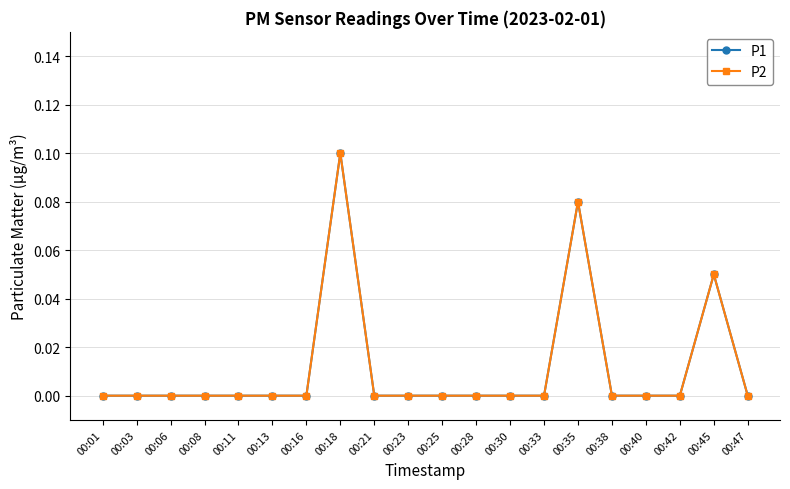

Reading right to left, list all the values displayed in this chart.

P1: 0.0	0.1	0.0	0.0	0.0	0.1	0.0	0.0	0.0	0.0	0.0	0.0	0.1	0.0	0.0	0.0	0.0	0.0	0.0	0.0
P2: 0.0	0.1	0.0	0.0	0.0	0.1	0.0	0.0	0.0	0.0	0.0	0.0	0.1	0.0	0.0	0.0	0.0	0.0	0.0	0.0